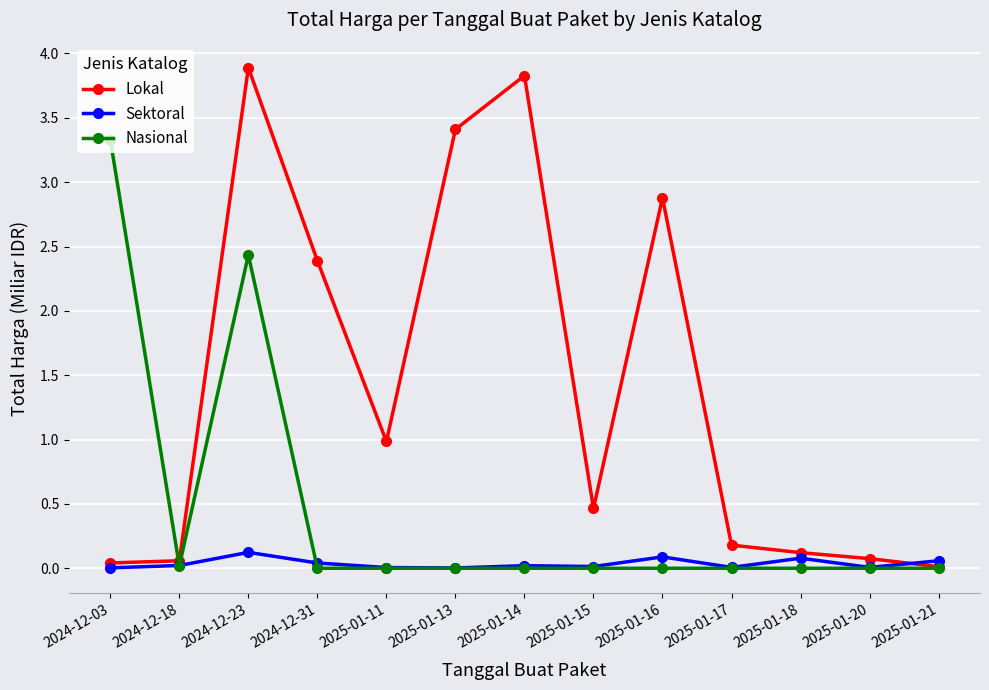

True or false: Nasional has a value of -1.7 at 2025-01-11.

False